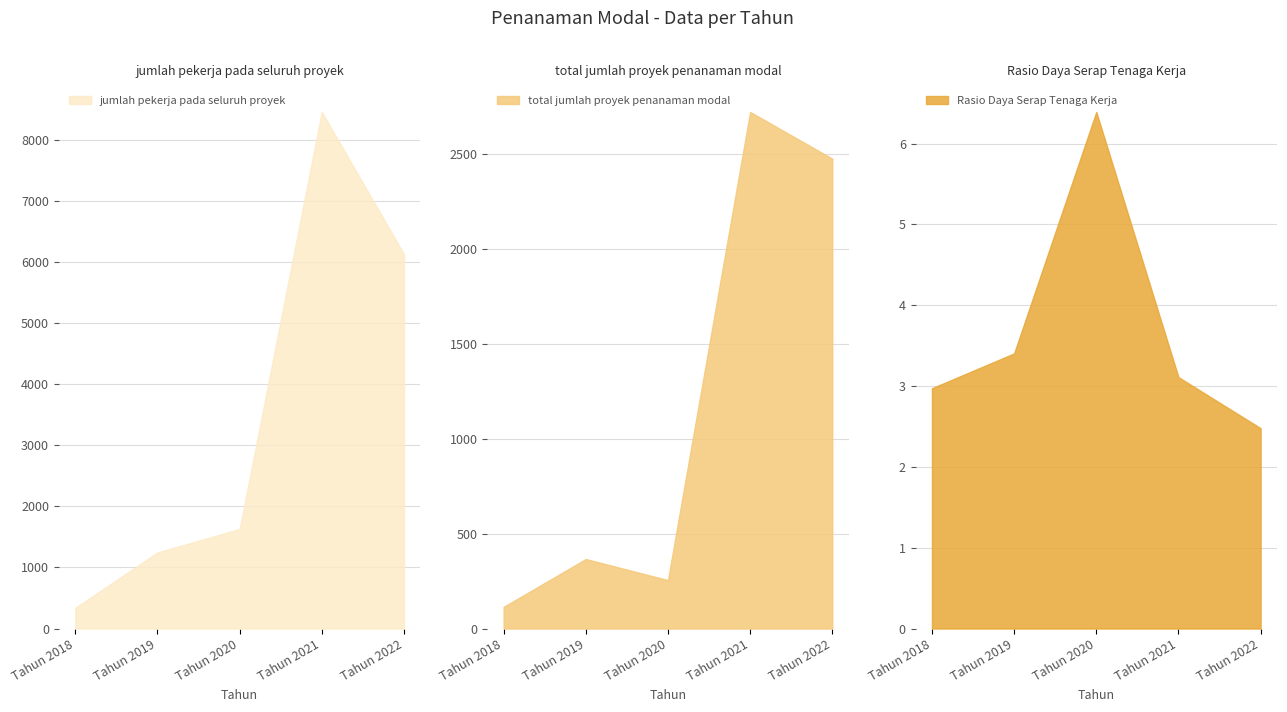

Reading right to left, extract all data points from this chart.

jumlah pekerja pada seluruh proyek: Tahun 2022=6133.0	Tahun 2021=8461.0	Tahun 2020=1630.0	Tahun 2019=1246.0	Tahun 2018=339.0
total jumlah proyek penanaman modal: Tahun 2022=2474.0	Tahun 2021=2720.0	Tahun 2020=255.0	Tahun 2019=366.0	Tahun 2018=114.0
Rasio Daya Serap Tenaga Kerja: Tahun 2022=2.5	Tahun 2021=3.1	Tahun 2020=6.4	Tahun 2019=3.4	Tahun 2018=3.0